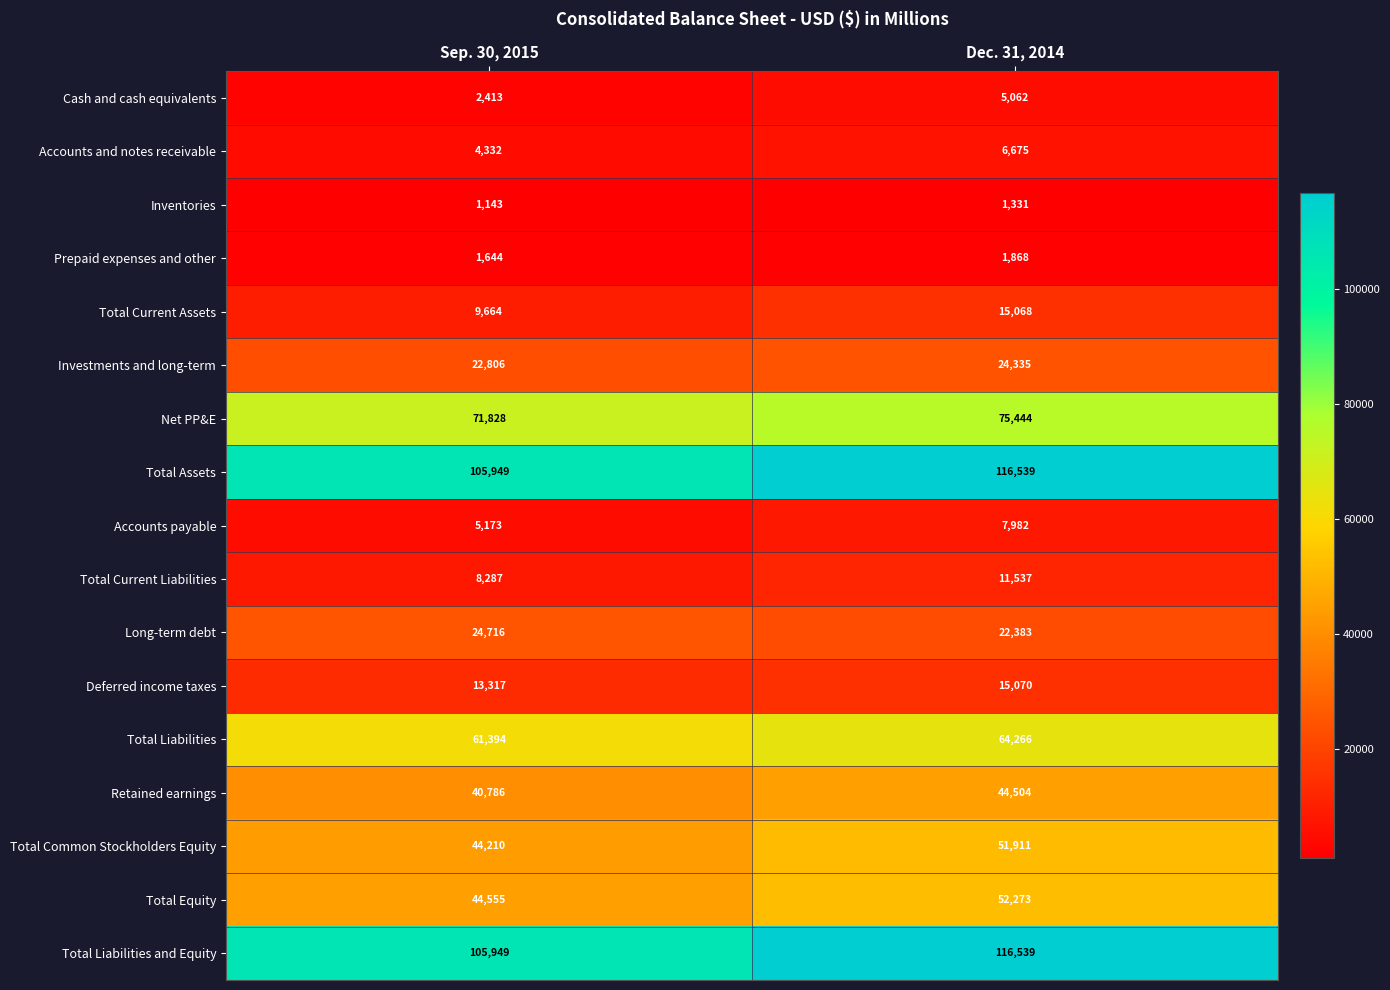

Rank the categories by Investments and long-term value from lowest to highest.

Sep. 30, 2015, Dec. 31, 2014